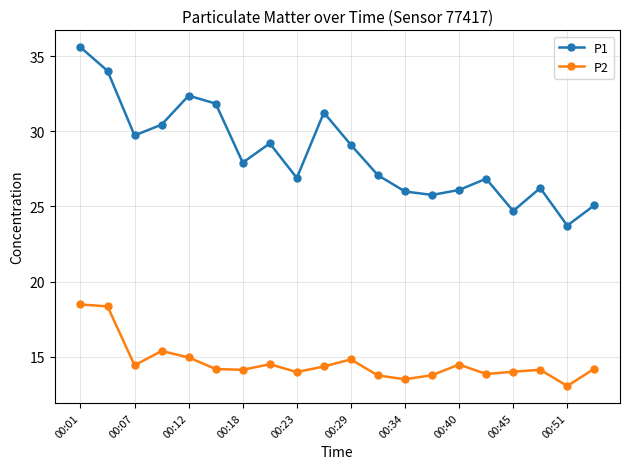

At how many categories does at least one series exceed 18?

20